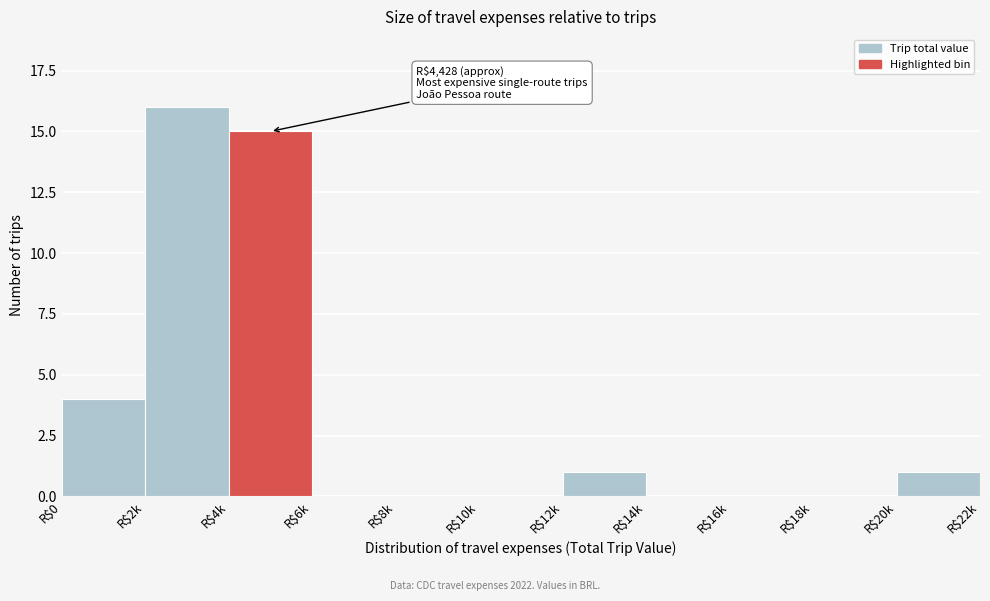

Where is the data nearest to the value 8?

R$0